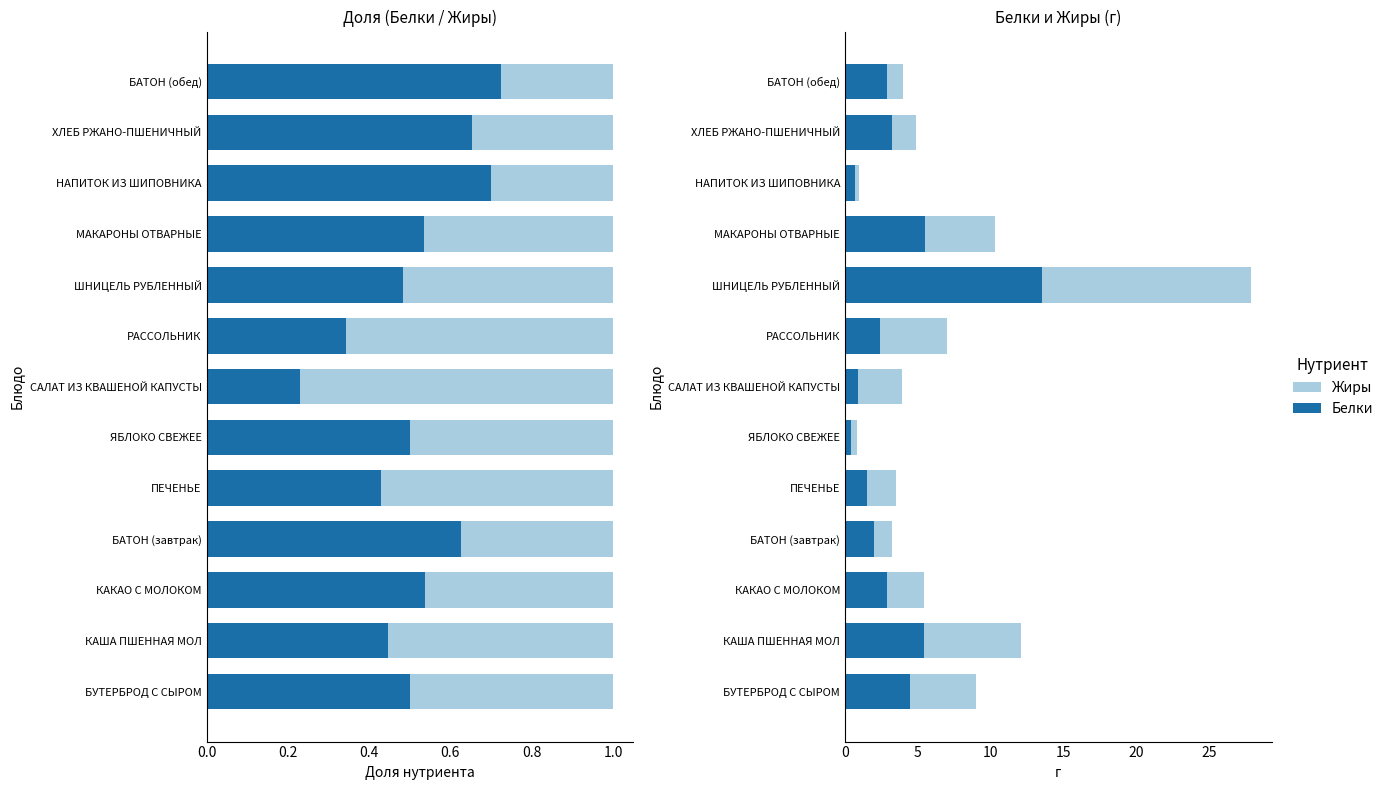

List the series in order of their peak value, lowest first.

Белки, Жиры